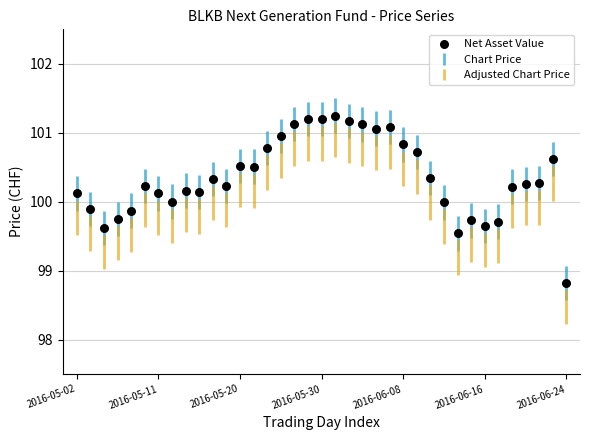

What is the range of X values (max minus min)?

36.0